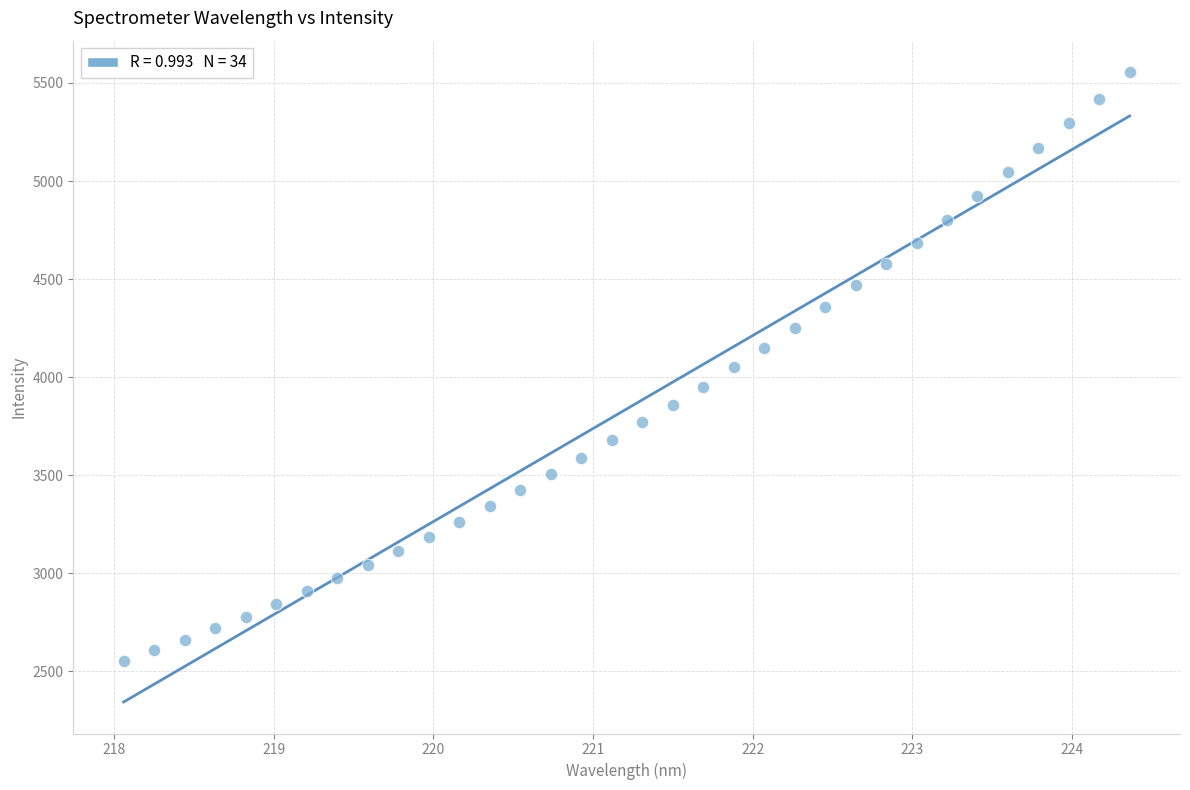

What is the range of X values (max minus min)?

6.3